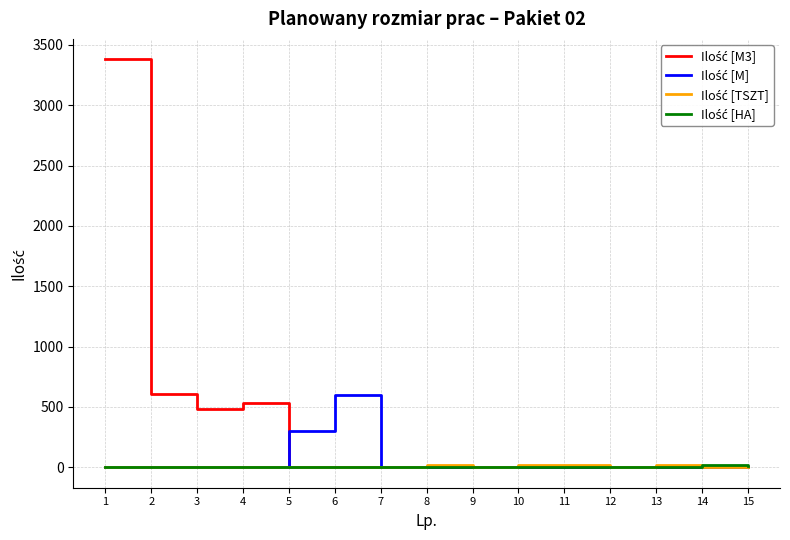

What is the maximum value shown in the chart?

3380.0